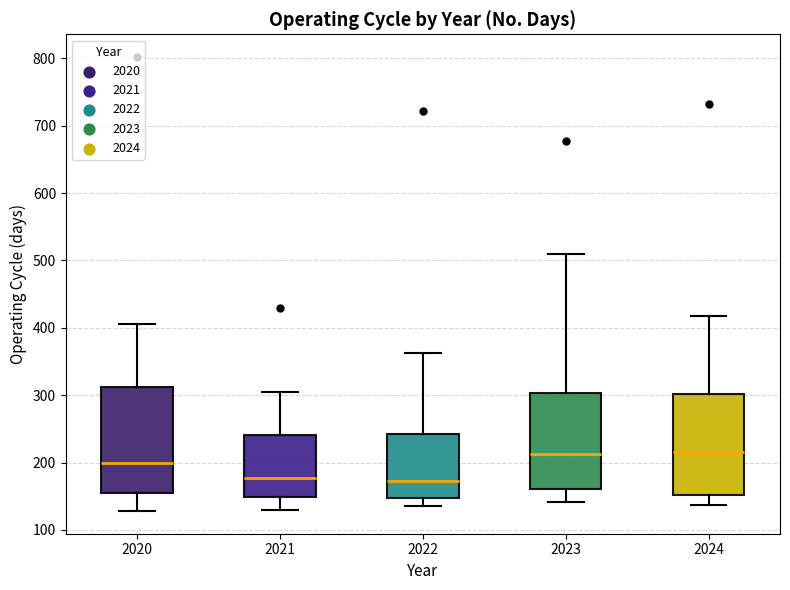

Where does the lower whisker of the box at x = 2023 end on the y-axis? The values are not printed on the chart, so give them approximately, as read against the axis.

140